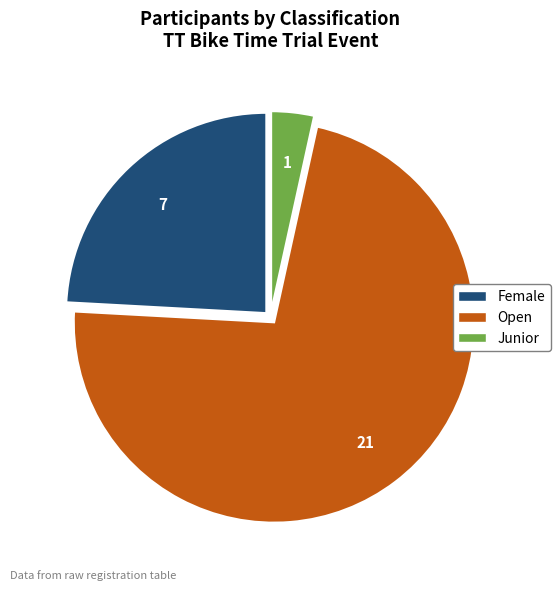

The Female slice represents 24% of the pie. True or false?

True